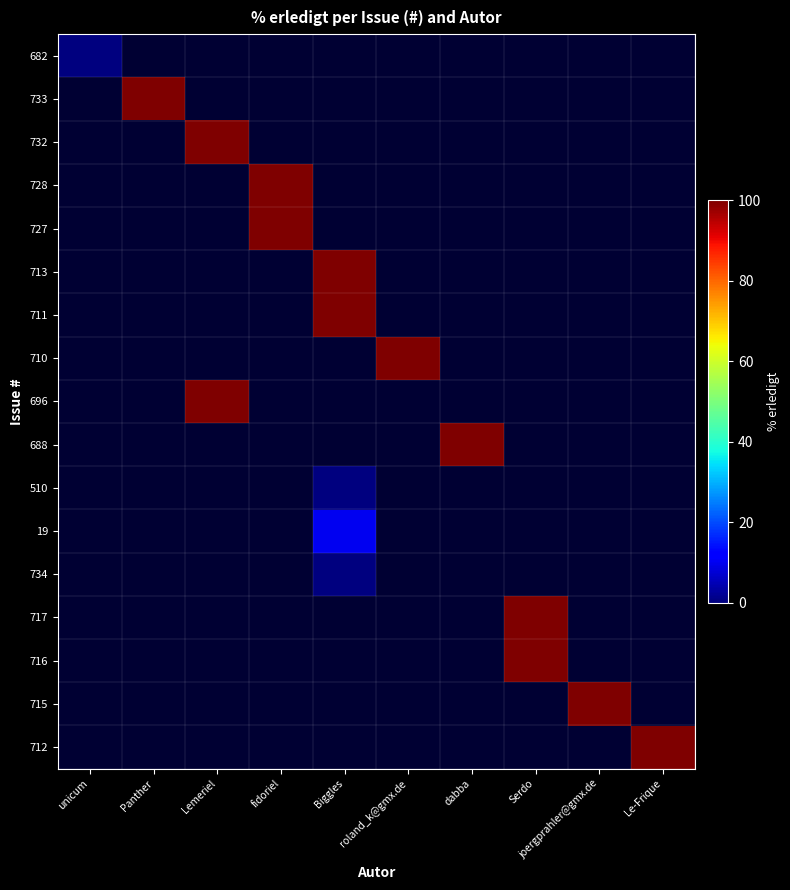

At how many categories does at least one series exceed 70?

9